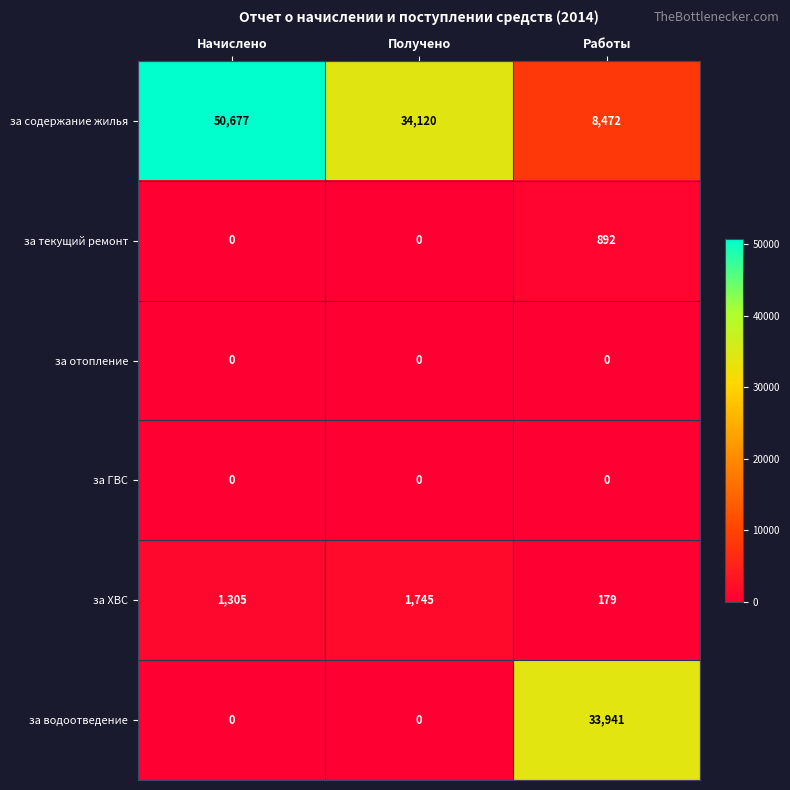

Which series changed the most between Получено and Работы?

за водоотведение